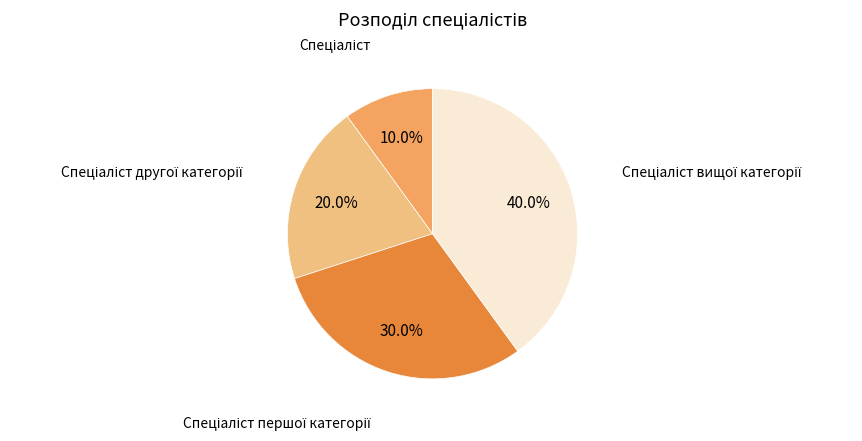

Is there any slice that represents more than half of the pie?

No